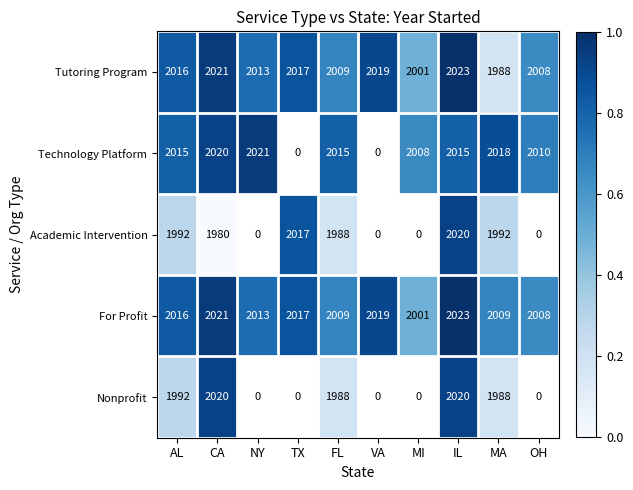

What is the sum of the Tutoring Program values at IL and OH?

1.7